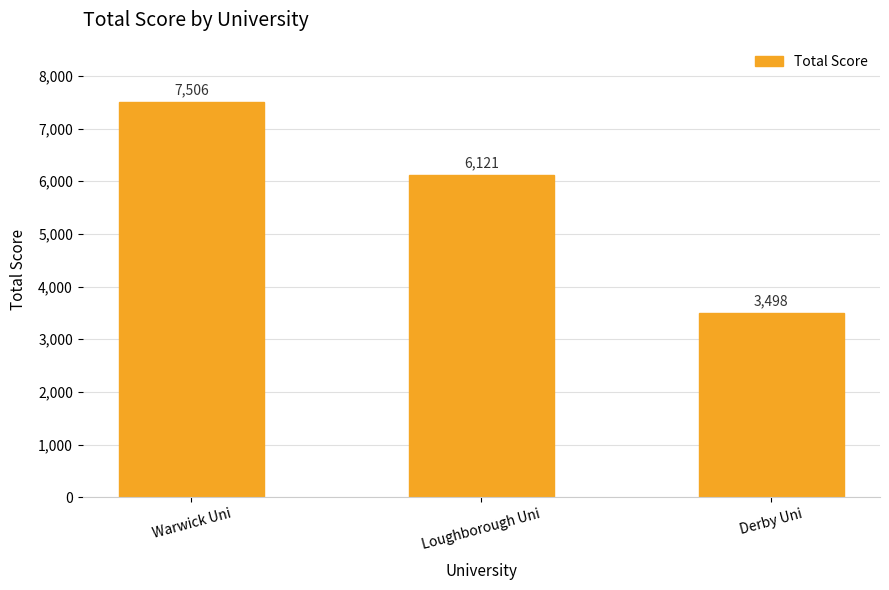

List the labels in order of value, smallest first.

Derby Uni, Loughborough Uni, Warwick Uni